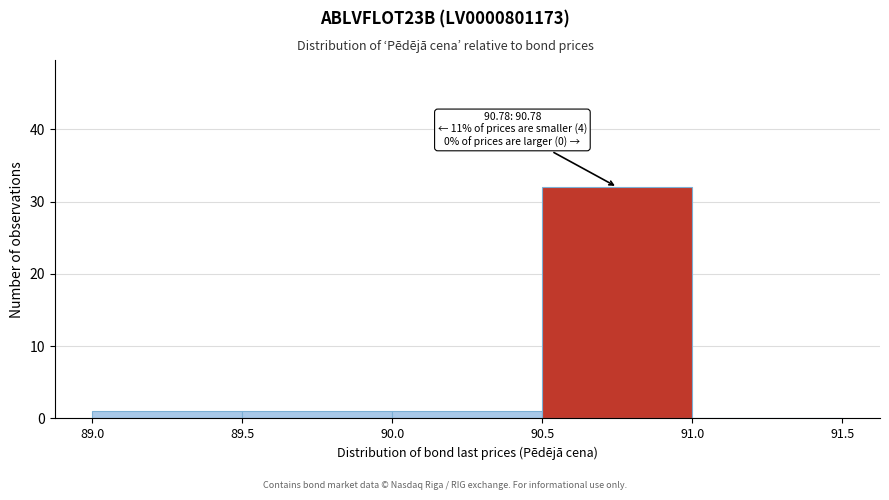

Which range on the x-axis has the tallest bar?

90.5 to 91.0